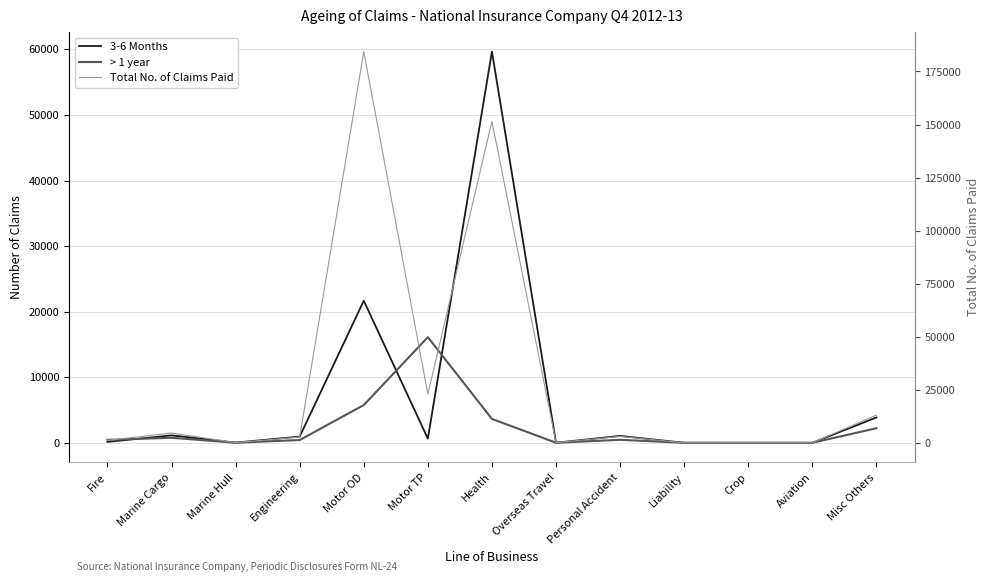

In 3-6 Months, how many points are higher than both neighbors (excluding endpoints)?

4